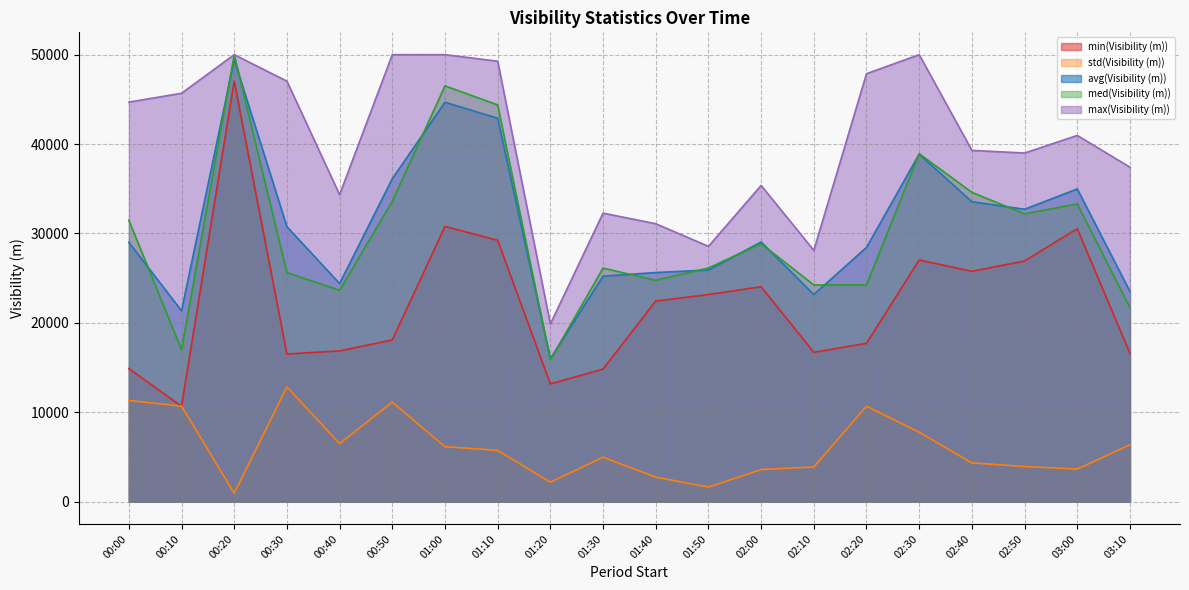

Reading right to left, list all the values displayed in this chart.

min(Visibility (m)): 03:10=16593	03:00=30530	02:50=26921	02:40=25761	02:30=27027	02:20=17709	02:10=16700	02:00=24041	01:50=23161	01:40=22437	01:30=14823	01:20=13166	01:10=29235	01:00=30784	00:50=18084	00:40=16857	00:30=16512	00:20=47042	00:10=10661	00:00=14881
std(Visibility (m)): 03:10=6355	03:00=3640	02:50=3928	02:40=4328	02:30=7762	02:20=10672	02:10=3874	02:00=3585	01:50=1624	01:40=2734	01:30=4962	01:20=2167	01:10=5732	01:00=6138	00:50=11129	00:40=6487	00:30=12830	00:20=929	00:10=10687	00:00=11317
avg(Visibility (m)): 03:10=23511	03:00=34978	02:50=32707	02:40=33551	02:30=38870	02:20=28442	02:10=23162	02:00=29042	01:50=25912	01:40=25624	01:30=25222	01:20=15990	01:10=42889	01:00=44681	00:50=36126	00:40=24395	00:30=30753	00:20=49457	00:10=21349	00:00=29004
med(Visibility (m)): 03:10=21688	03:00=33300	02:50=32192	02:40=34595	02:30=38916	02:20=24240	02:10=24238	02:00=28861	01:50=26136	01:40=24758	01:30=26124	01:20=15856	01:10=44378	01:00=46513	00:50=33608	00:40=23643	00:30=25618	00:20=50000	00:10=16988	00:00=31485
max(Visibility (m)): 03:10=37414	03:00=40963	02:50=38996	02:40=39291	02:30=50000	02:20=47871	02:10=28107	02:00=35370	01:50=28553	01:40=31088	01:30=32273	01:20=19873	01:10=49272	01:00=50000	00:50=50000	00:40=34337	00:30=47037	00:20=50000	00:10=45683	00:00=44693